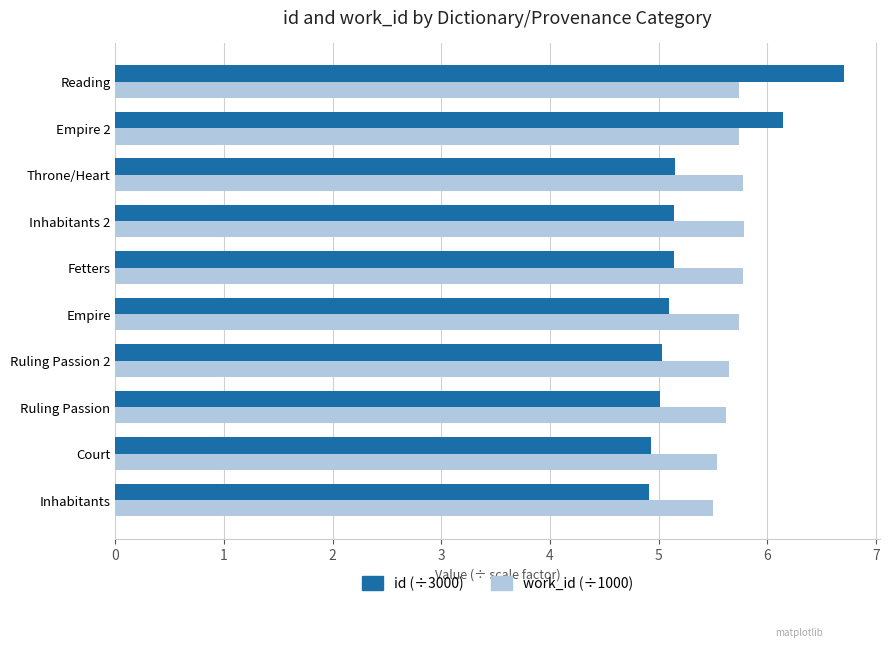

What is the smallest value displayed?

4.9